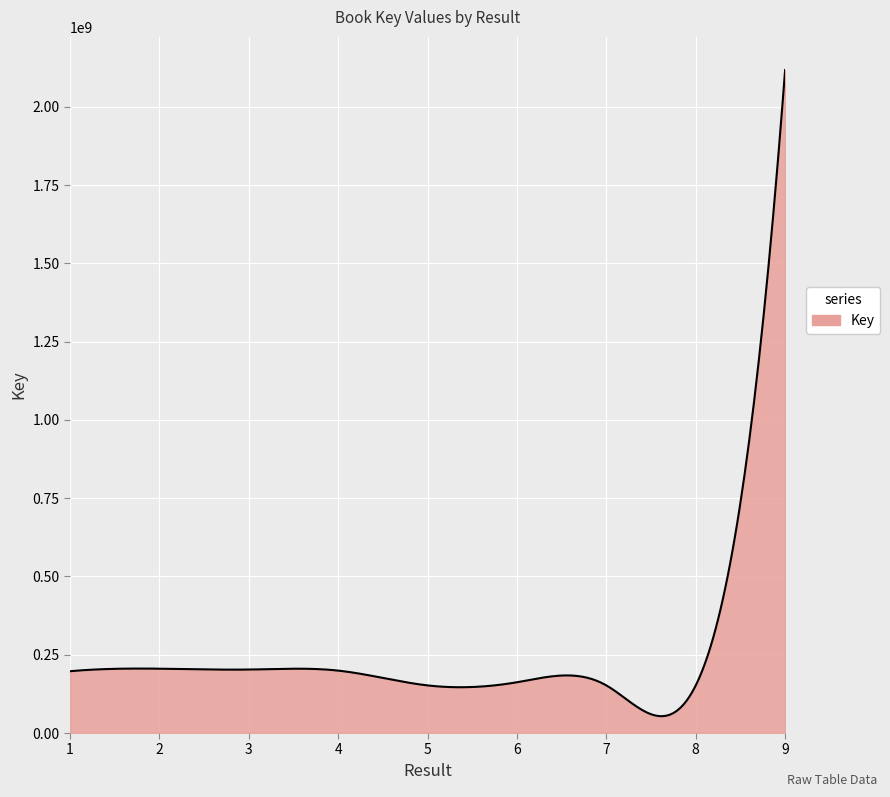

How many lines are shown in the chart?

1